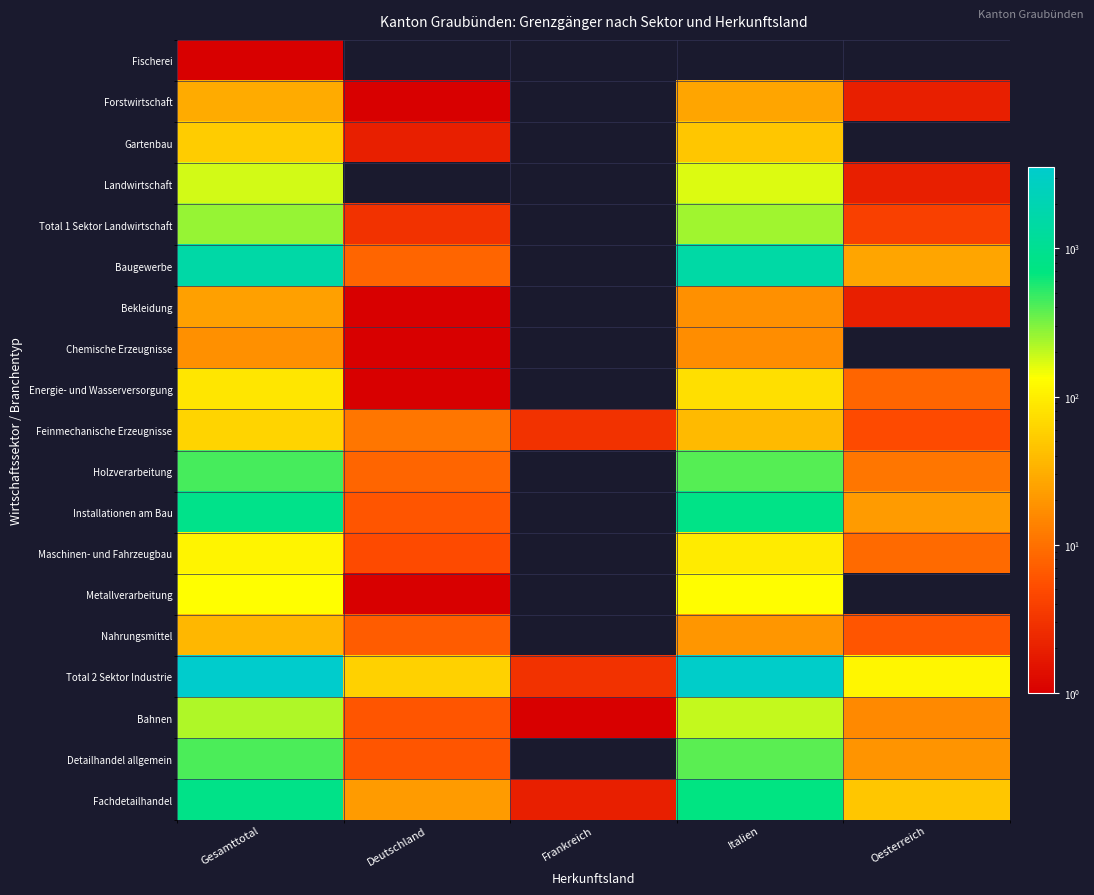

List the series in order of their peak value, lowest first.

Fischerei, Chemische Erzeugnisse, Bekleidung, Forstwirtschaft, Nahrungsmittel, Gartenbau, Feinmechanische Erzeugnisse, Energie- und Wasserversorgung, Maschinen- und Fahrzeugbau, Metallverarbeitung, Landwirtschaft, Bahnen, Total 1 Sektor Landwirtschaft, Detailhandel allgemein, Holzverarbeitung, Fachdetailhandel, Installationen am Bau, Baugewerbe, Total 2 Sektor Industrie